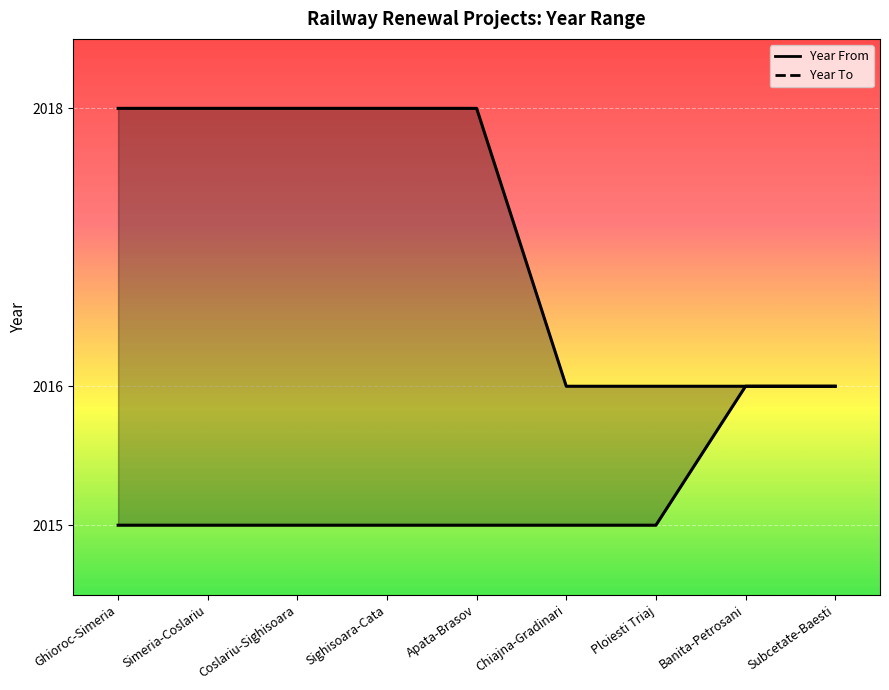

True or false: Year To has more than 2 interior local peaks.

False